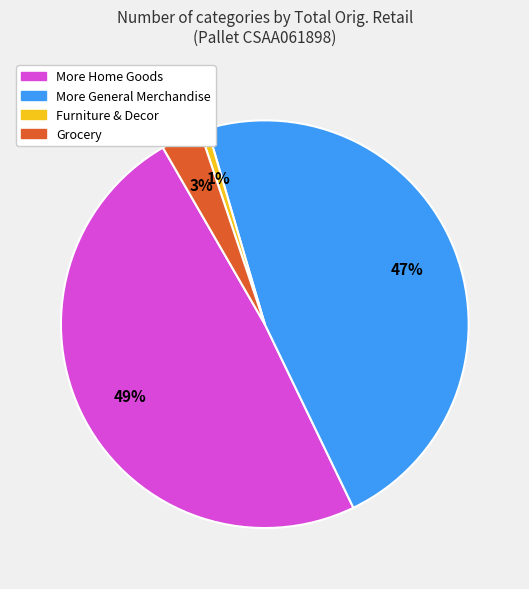

To the nearest percent, what is the combined percentage of Grocery and More Home Goods?

52%